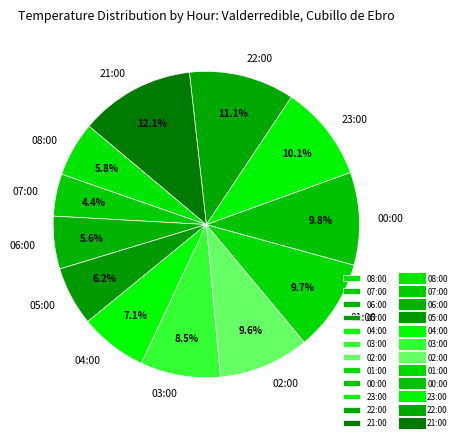

Count the number of slices in the pie.

12